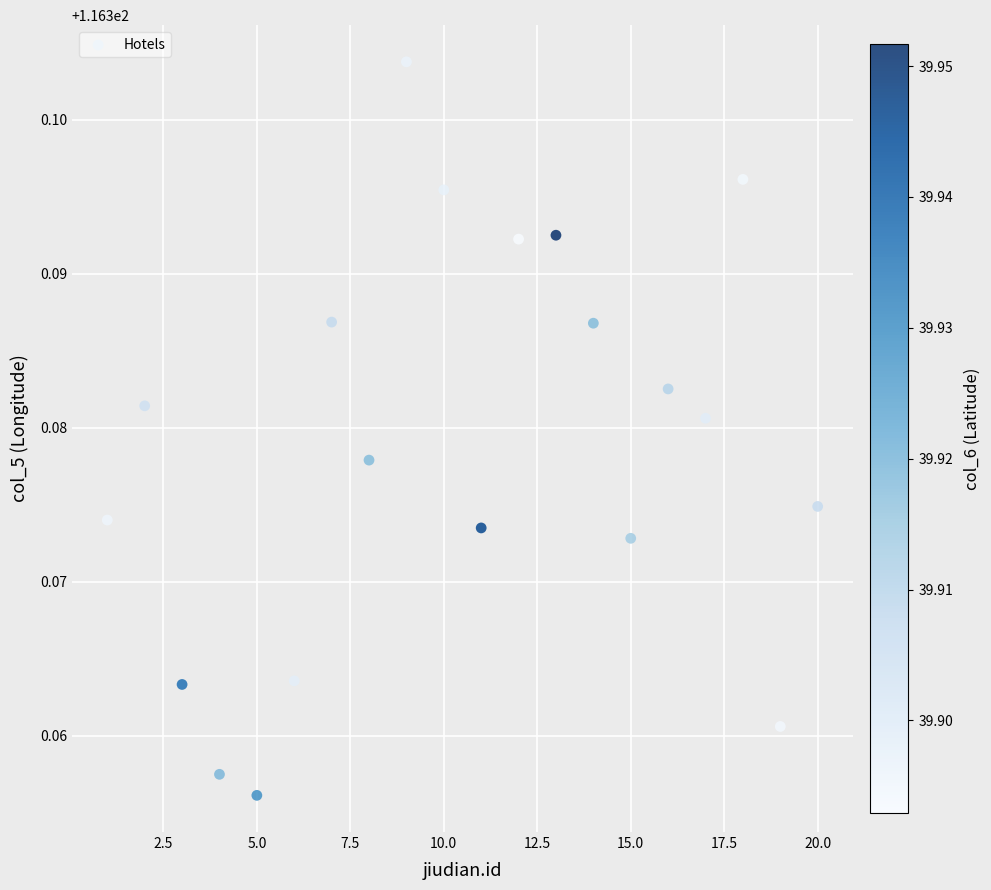

What is the range of X values (max minus min)?

19.0